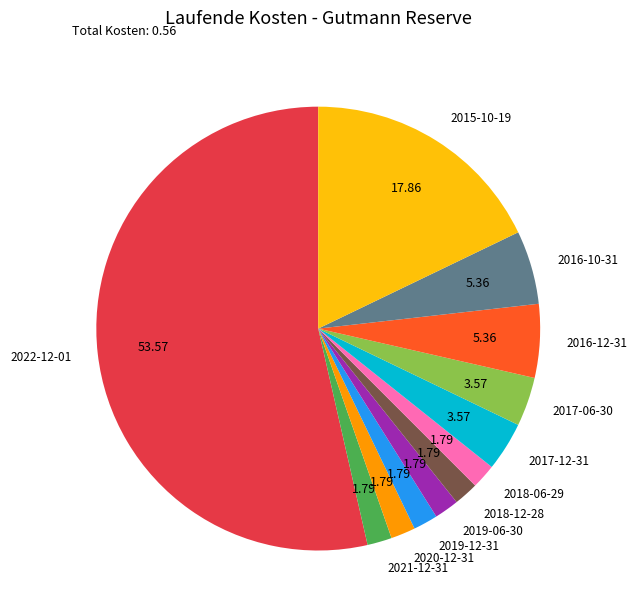

How many slices are in this pie chart?

12